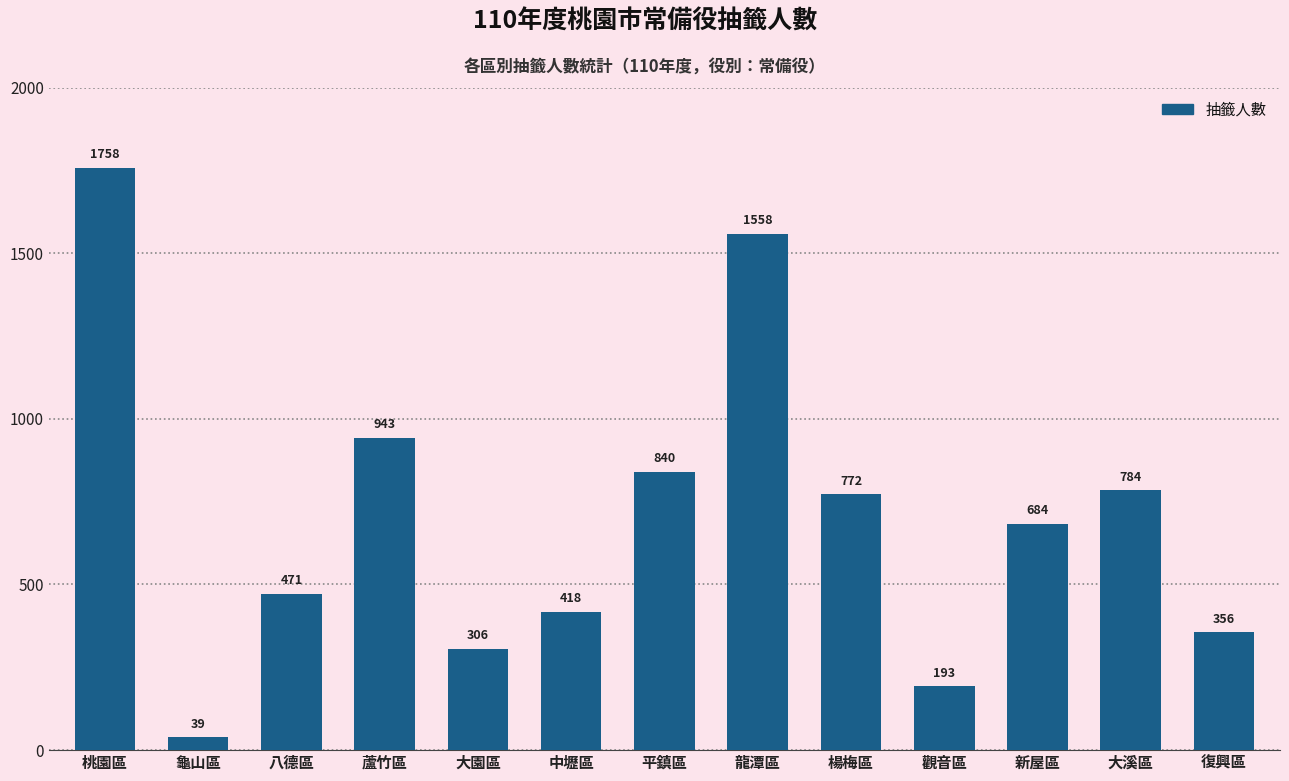

What is the difference between the values at 大溪區 and 觀音區?

591